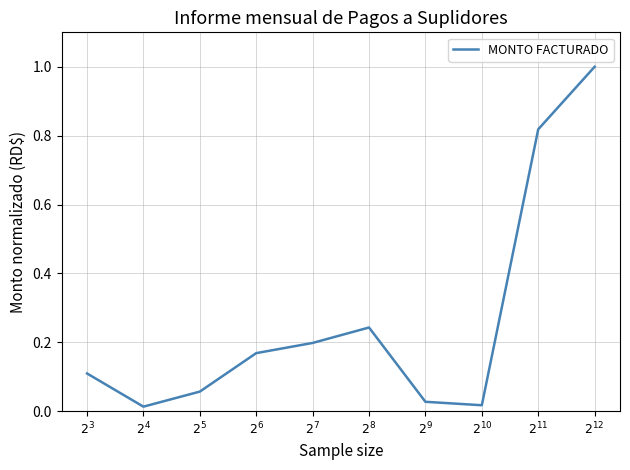

What is the sum of all values?

2.7